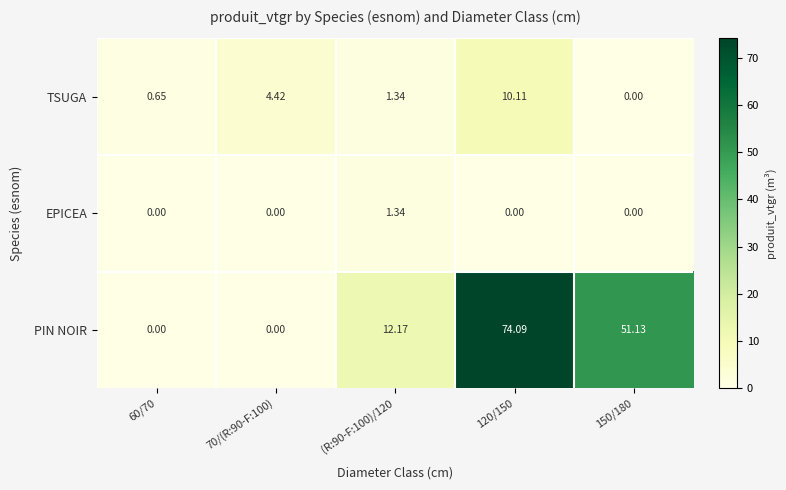

Which series changed the most between (R:90-F:100)/120 and 120/150?

PIN NOIR